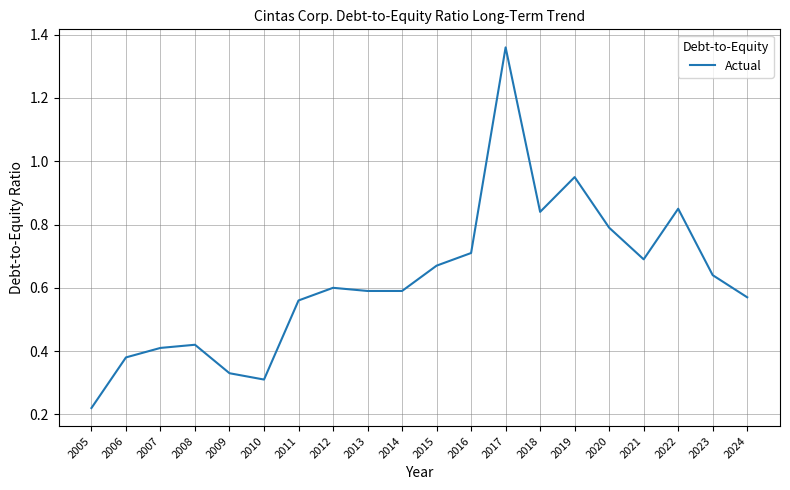

True or false: the data shows 1.2 at 2020.

False